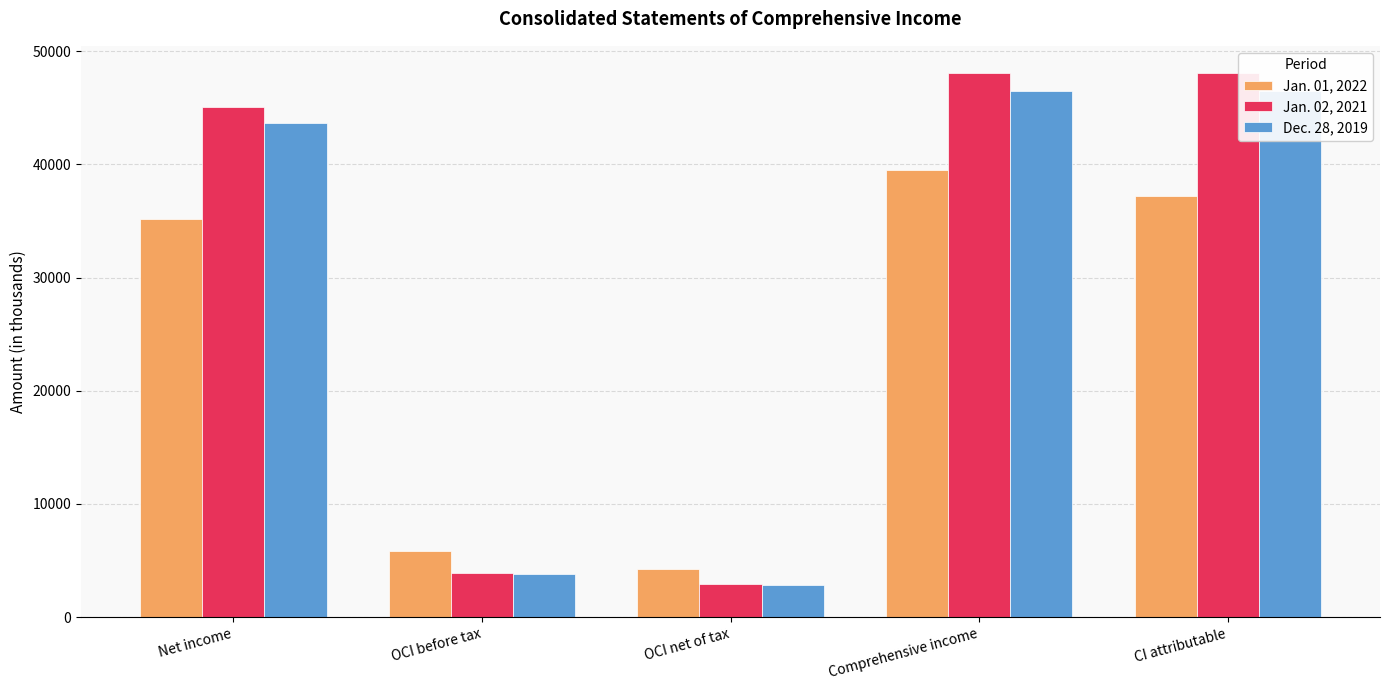

What are all the series names shown in the legend?

Jan. 01, 2022, Jan. 02, 2021, Dec. 28, 2019